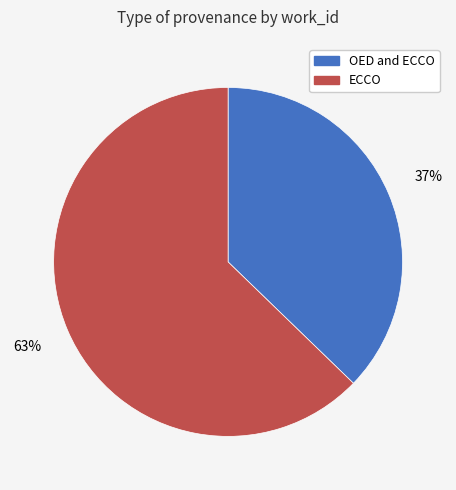

Is there any slice that represents more than half of the pie?

Yes